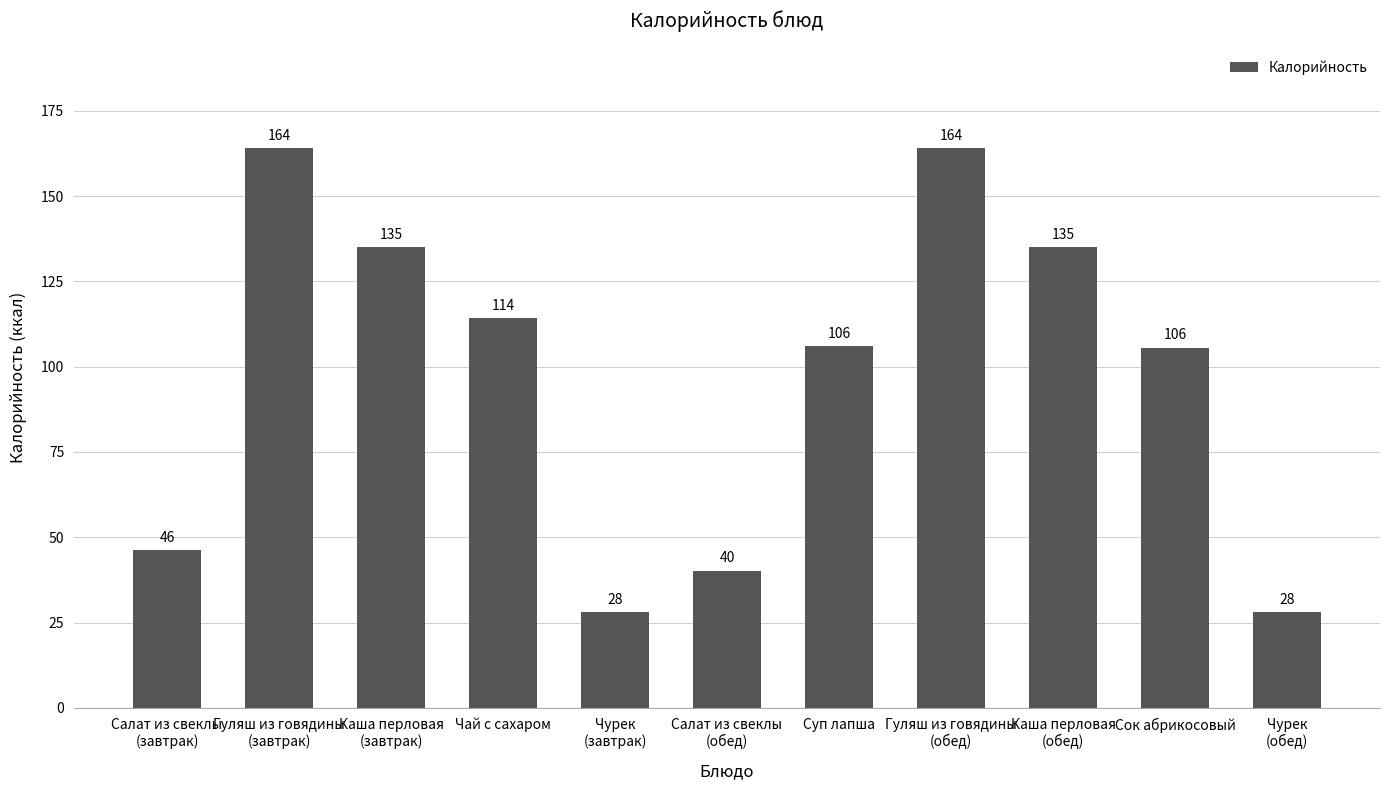

What is the maximum value shown in the chart?

164.0